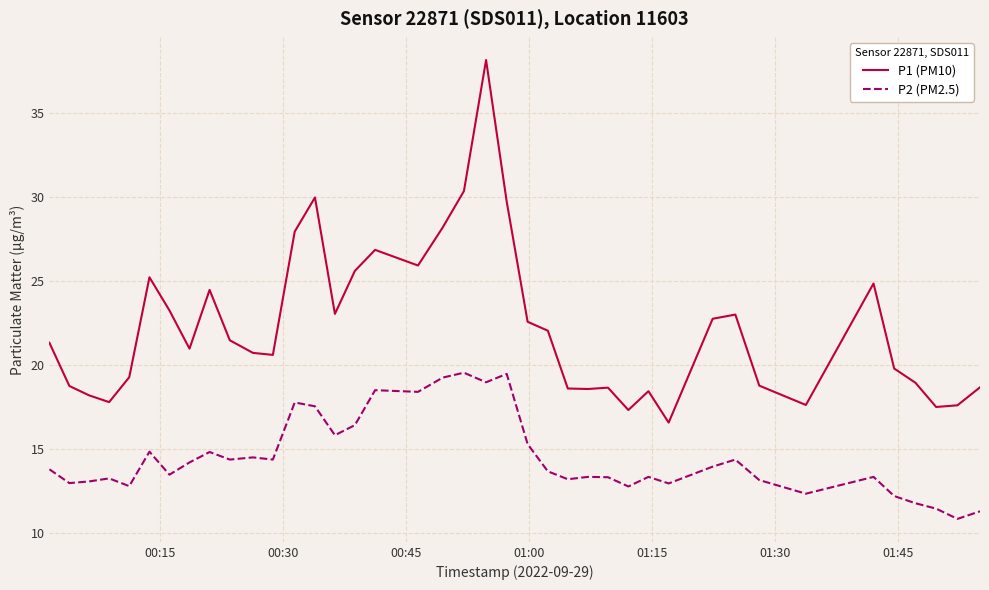

True or false: P2 (PM2.5) and P1 (PM10) intersect in this chart.

False